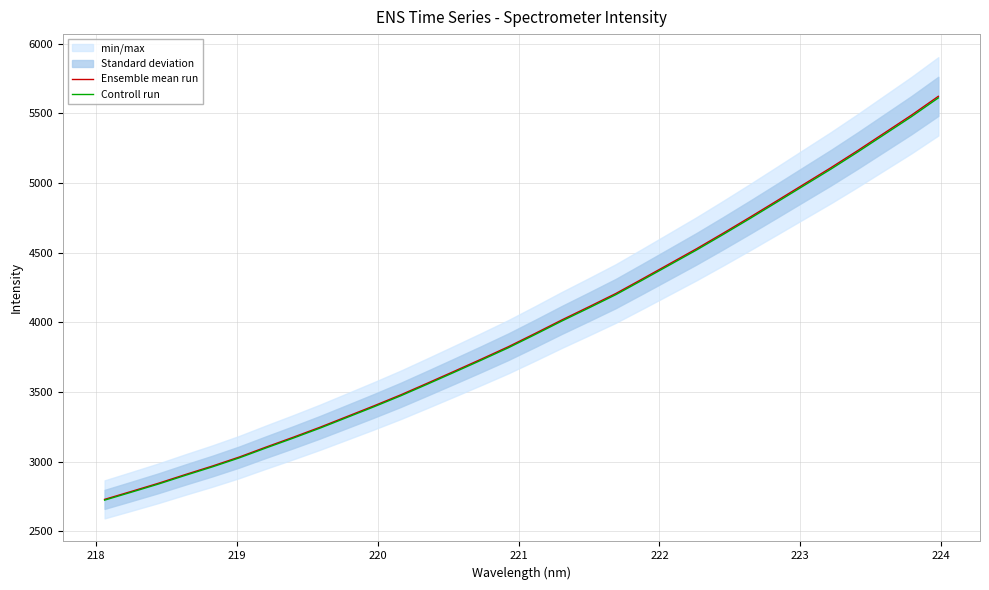

True or false: Ensemble mean run has more than 0 interior local peaks.

False